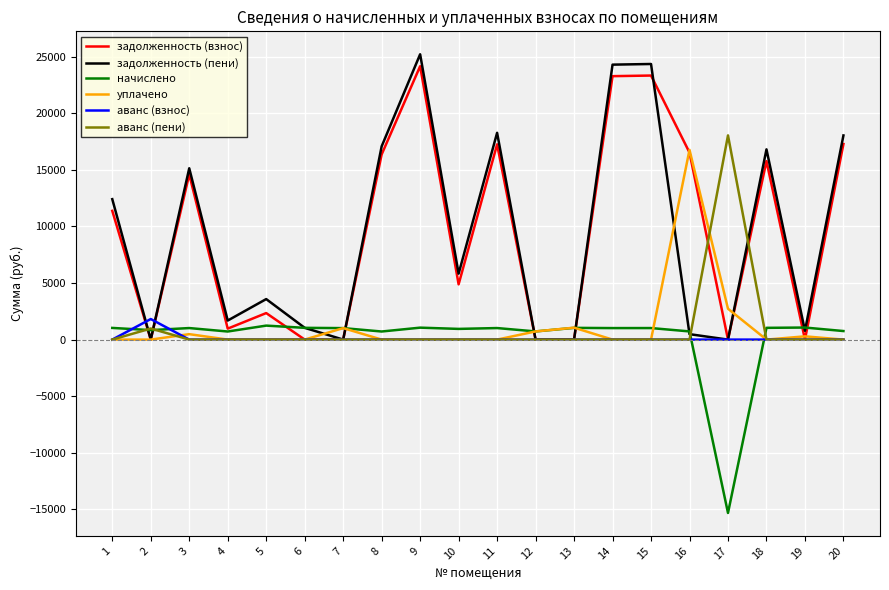

The value of задолженность (пени) at 11 is 3850.8. True or false?

False